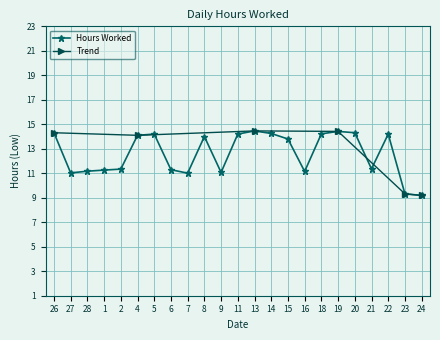

List the labels in order of value, smallest first.

24, 23, 7, 27, 9, 16, 28, 1, 6, 2, 21, 15, 8, 4, 5, 11, 22, 18, 14, 26, 20, 19, 13